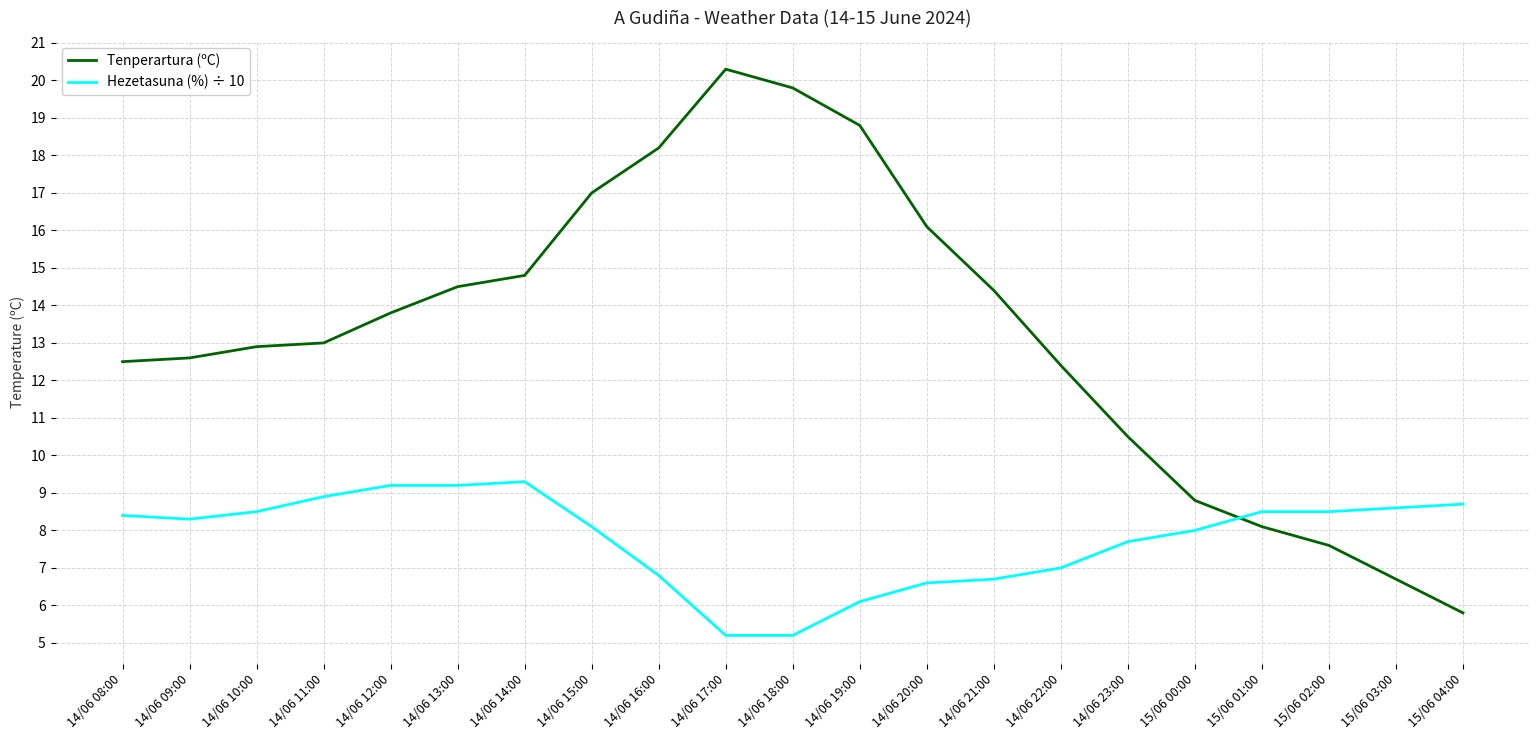

What position from the left is 14/06 19:00?

12